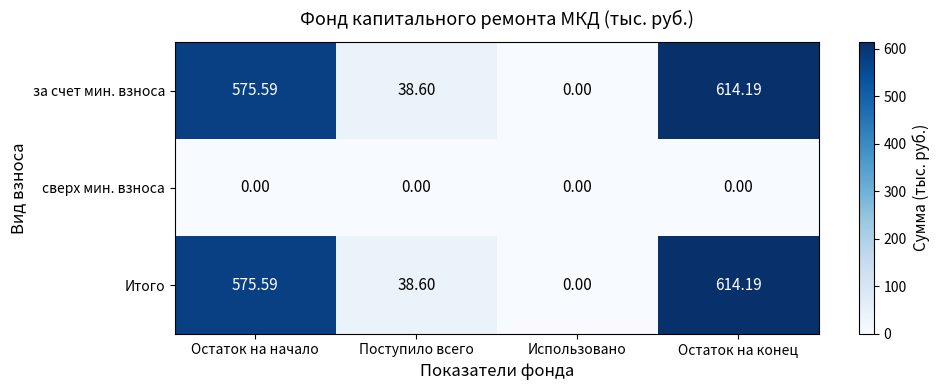

At which label does за счет мин. взноса reach its peak?

Остаток на конец